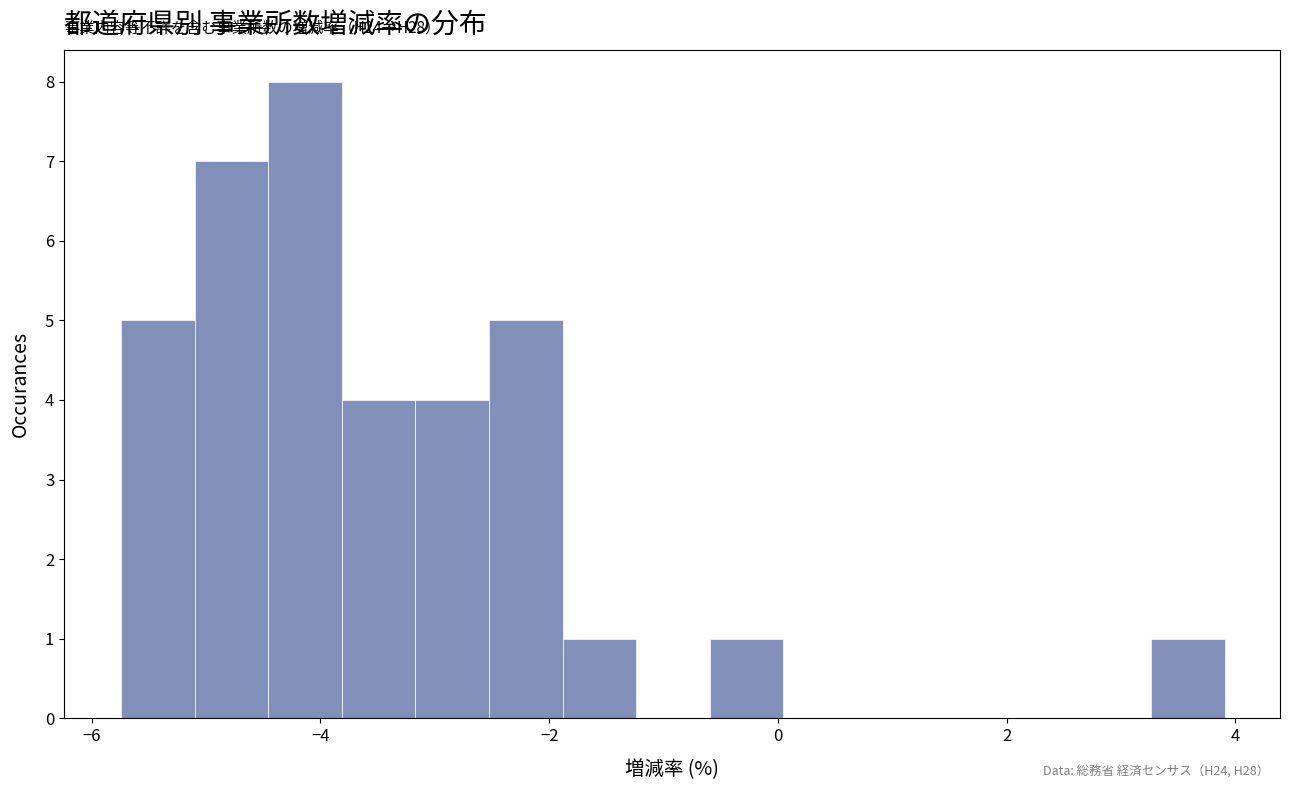

Read against the x-axis, roughly where is the centre of the tallest bar?

-4.2